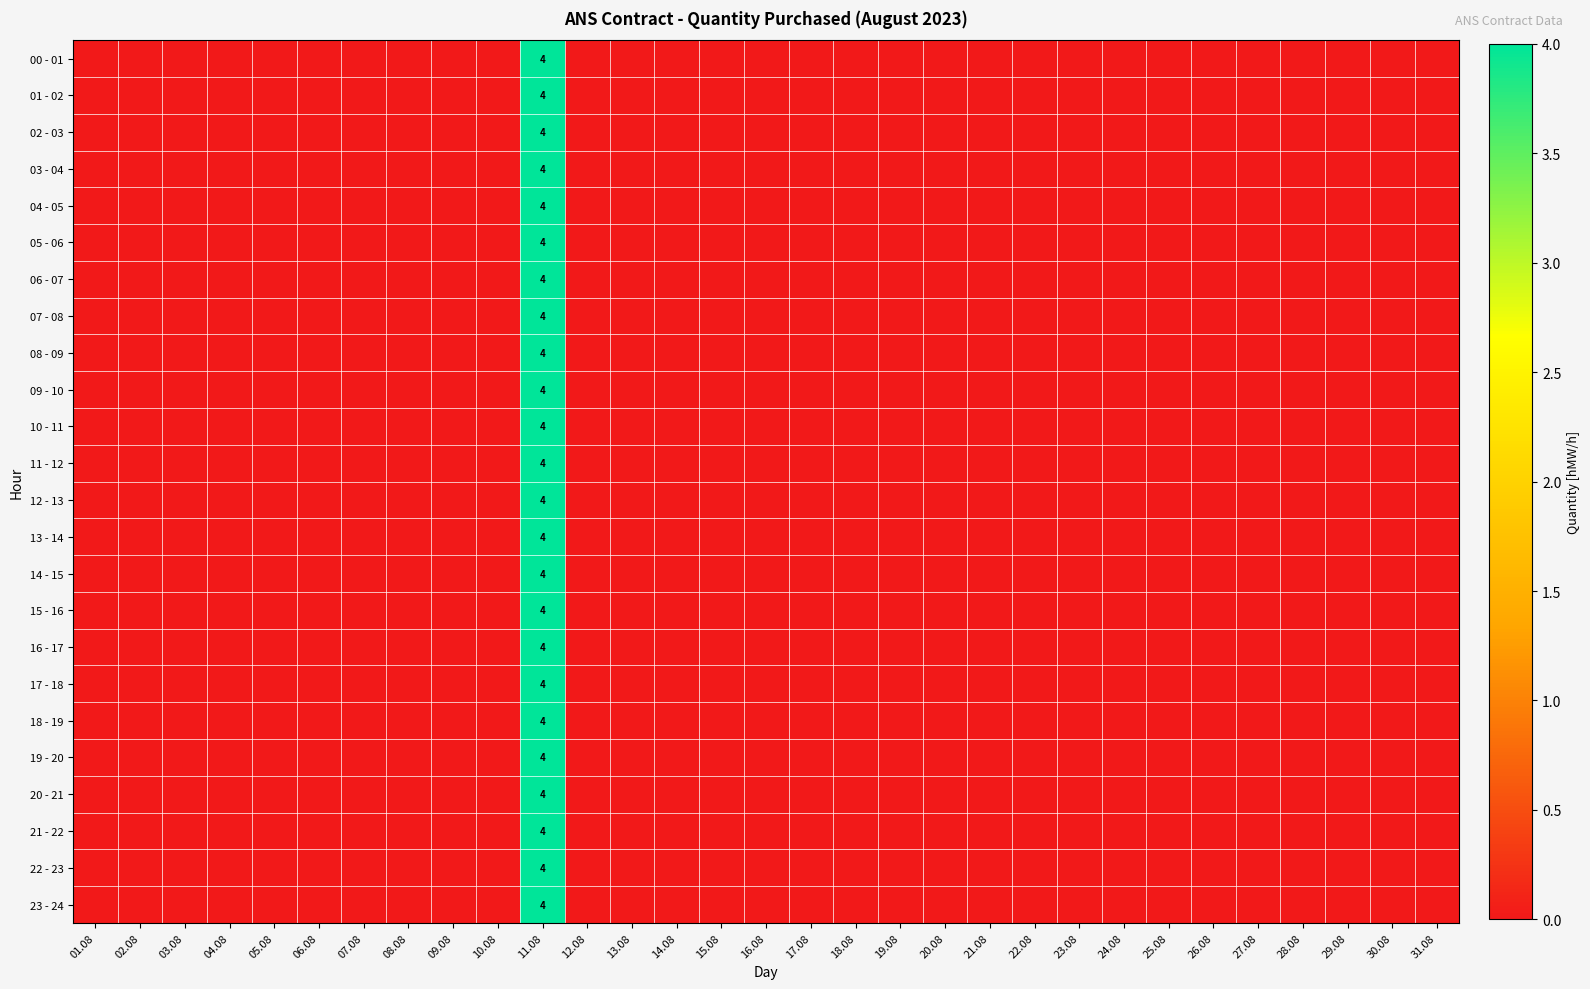

Is the value of 00 - 01 at 27.08 greater than the value of 11 - 12 at 05.08?

No